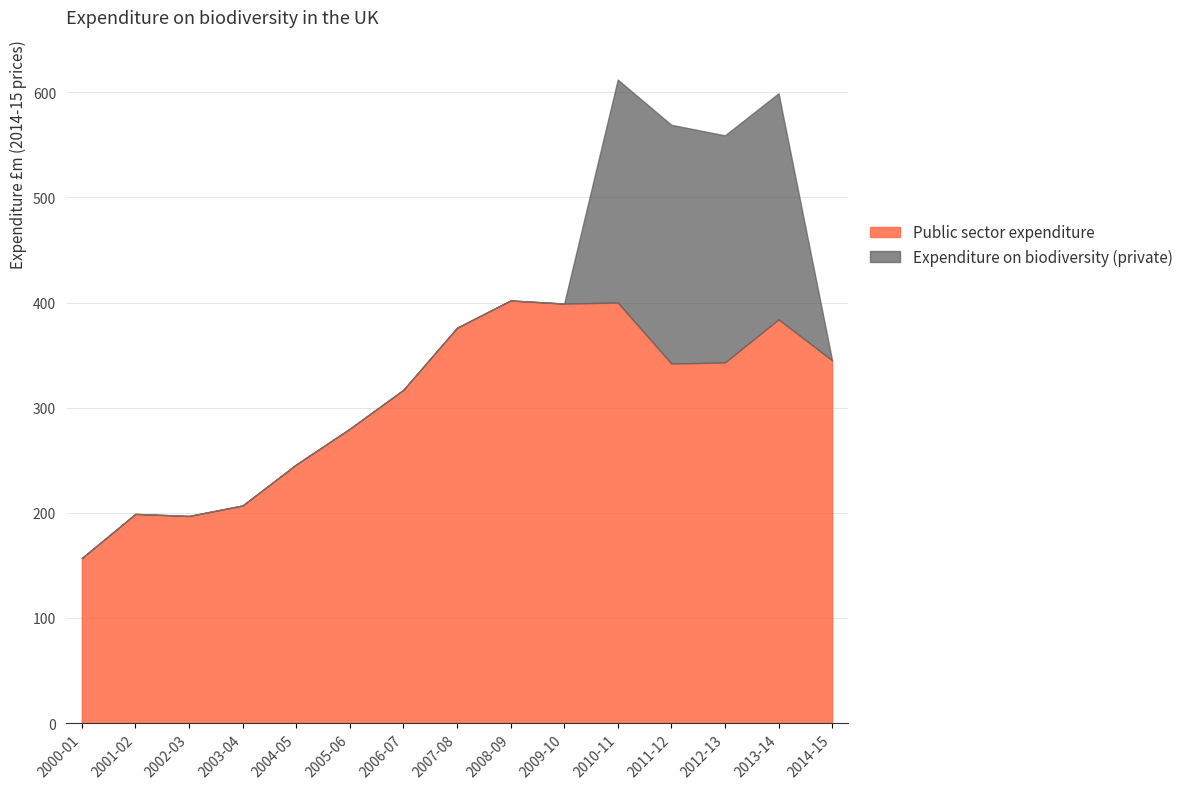

At which label is the value closest to 279?

2005-06